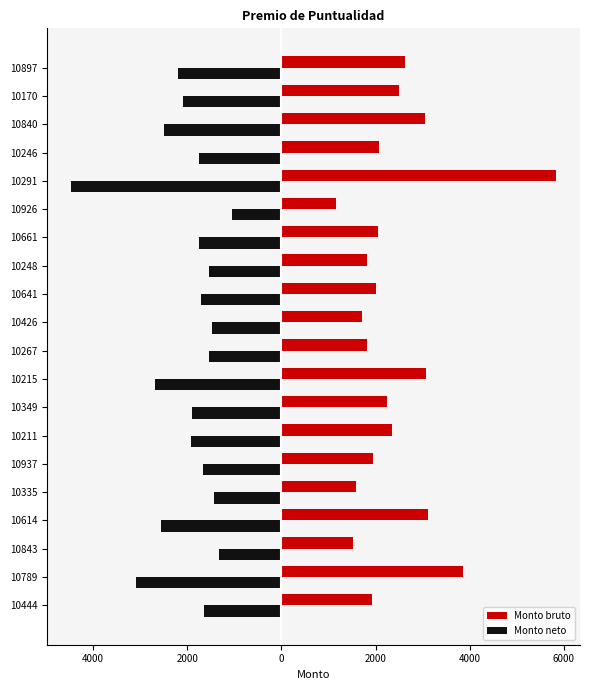

What is the value of the Monto bruto bar at the 10th from the left?

1811.0